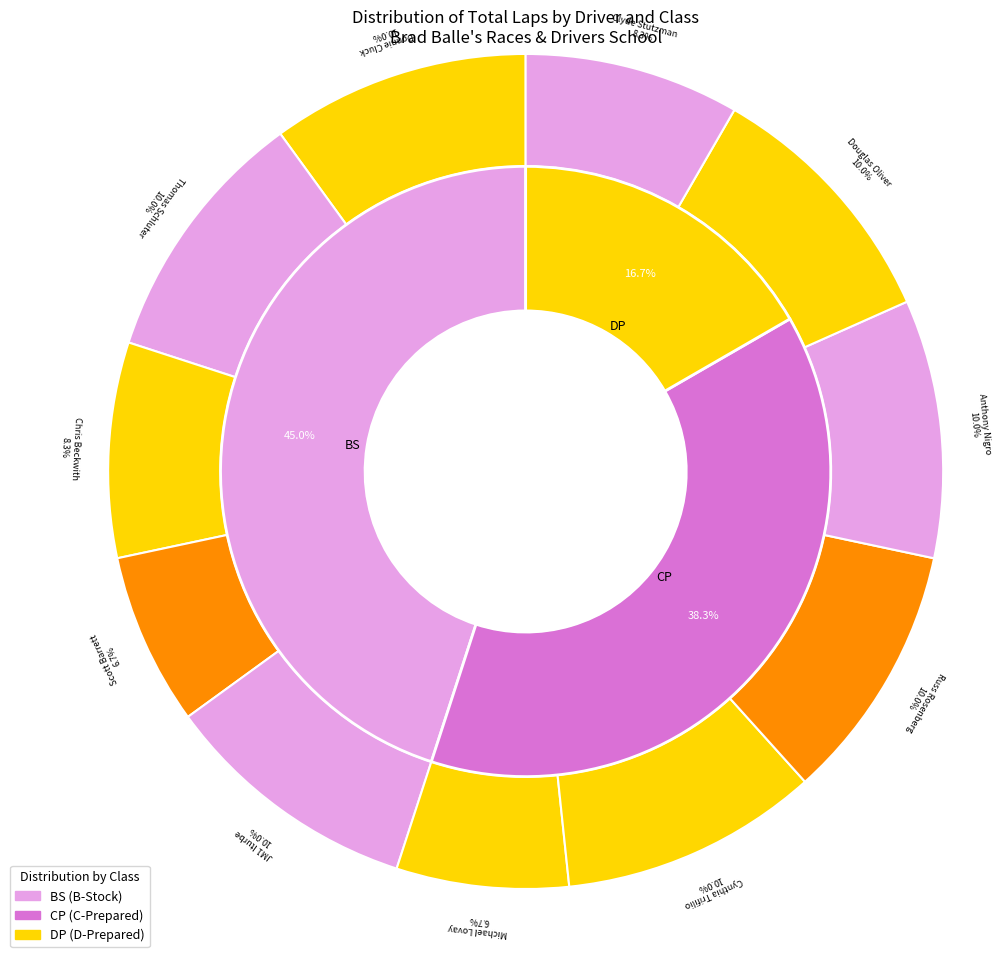

Does any single category account for the majority?

No